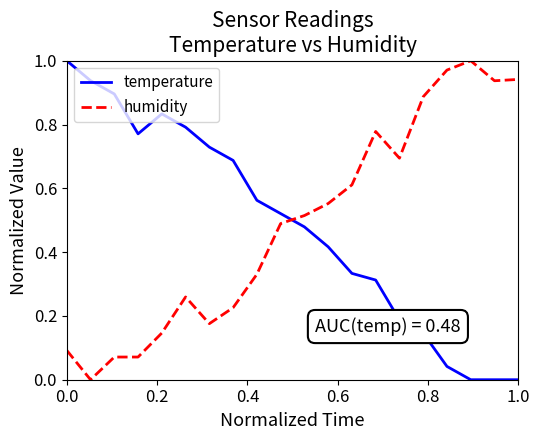

How many times do temperature and humidity cross each other?

1